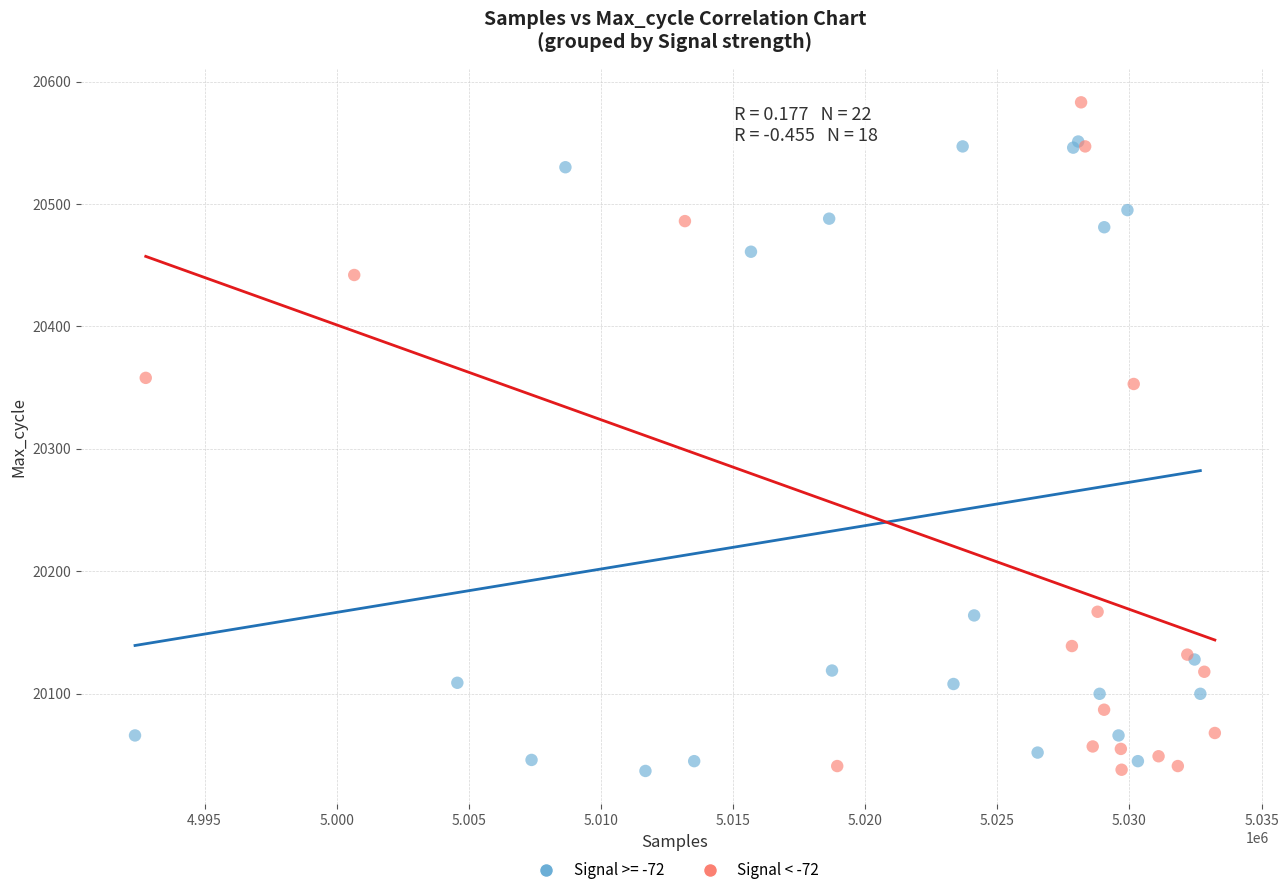

Which series contains the highest Y value?

Signal < -72